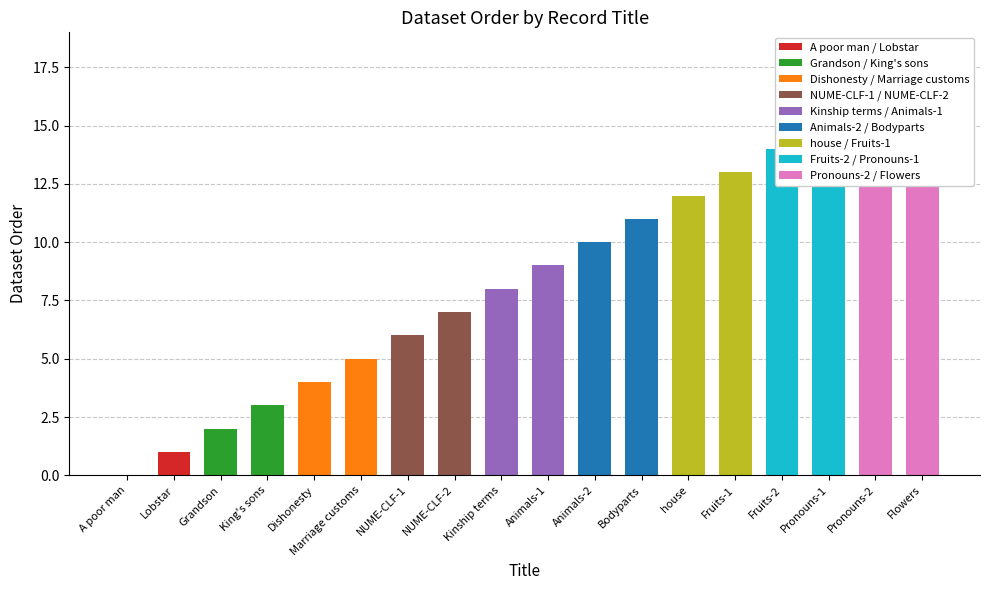

Reading right to left, list all the values displayed in this chart.

Flowers=17	Pronouns-2=16	Pronouns-1=15	Fruits-2=14	Fruits-1=13	house=12	Bodyparts=11	Animals-2=10	Animals-1=9	Kinship terms=8	NUME-CLF-2=7	NUME-CLF-1=6	Marriage customs=5	Dishonesty=4	King's sons=3	Grandson=2	Lobstar=1	A poor man=0